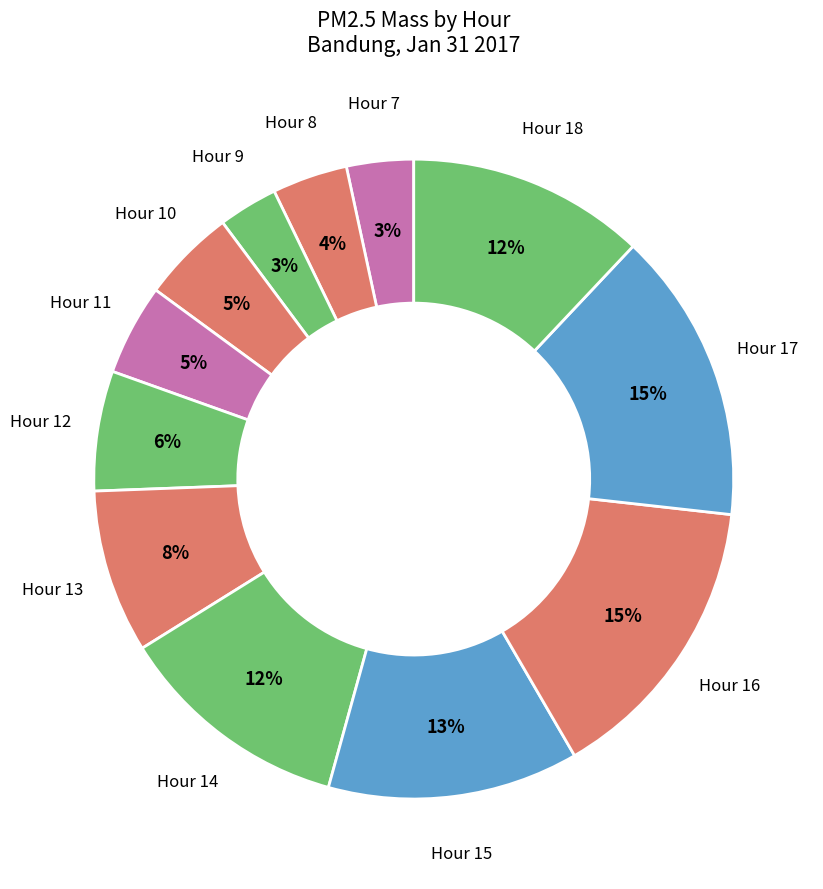

To the nearest percent, what is the combined percentage of Hour 9 and Hour 7?

6%